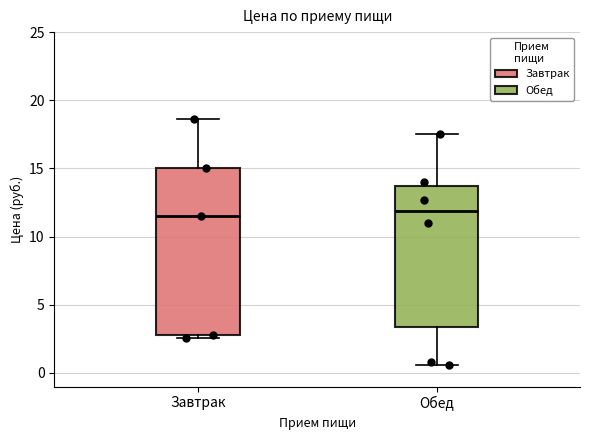

Where is the lower edge of the box for Обед on the y-axis? The values are not printed on the chart, so give them approximately, as read against the axis.

3.5